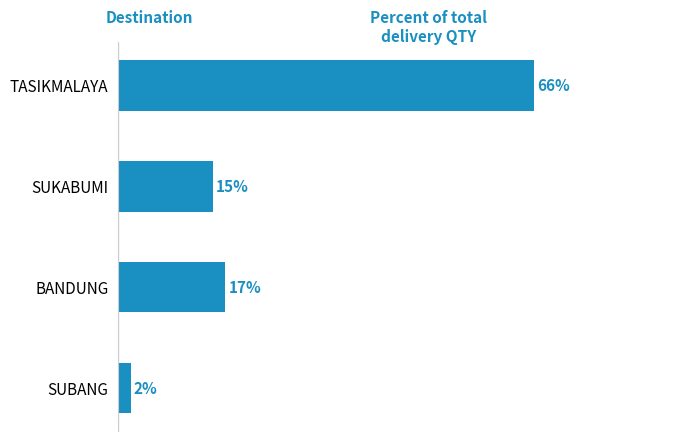

At which category does the chart reach its minimum across all series?

SUBANG